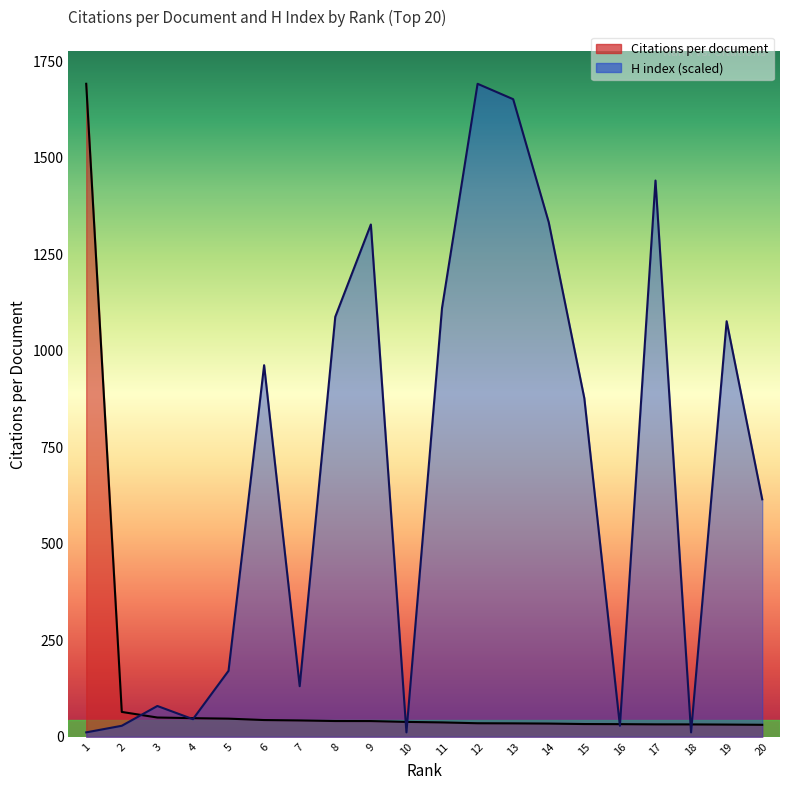

Which series has the largest range (max minus min)?

H index